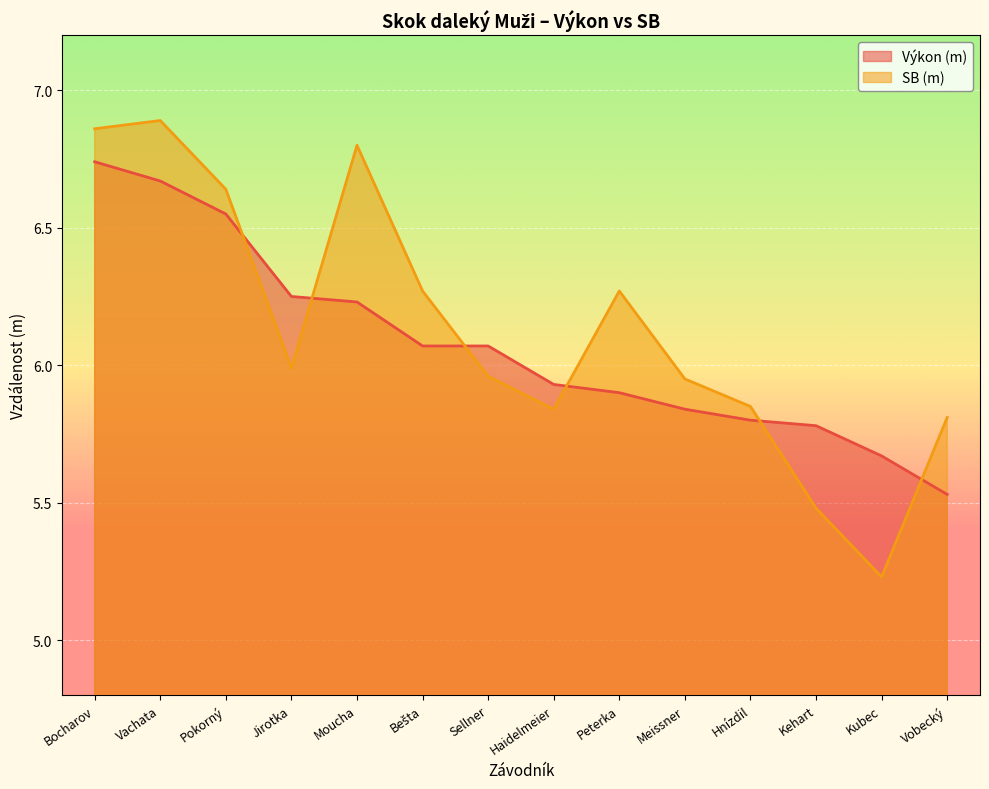

At which category is the sum across all series the highest?

Bocharov